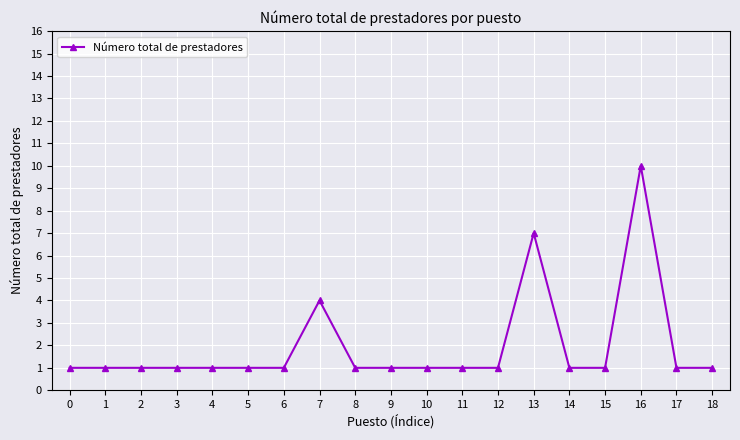

True or false: the data shows 2 at 12.

False